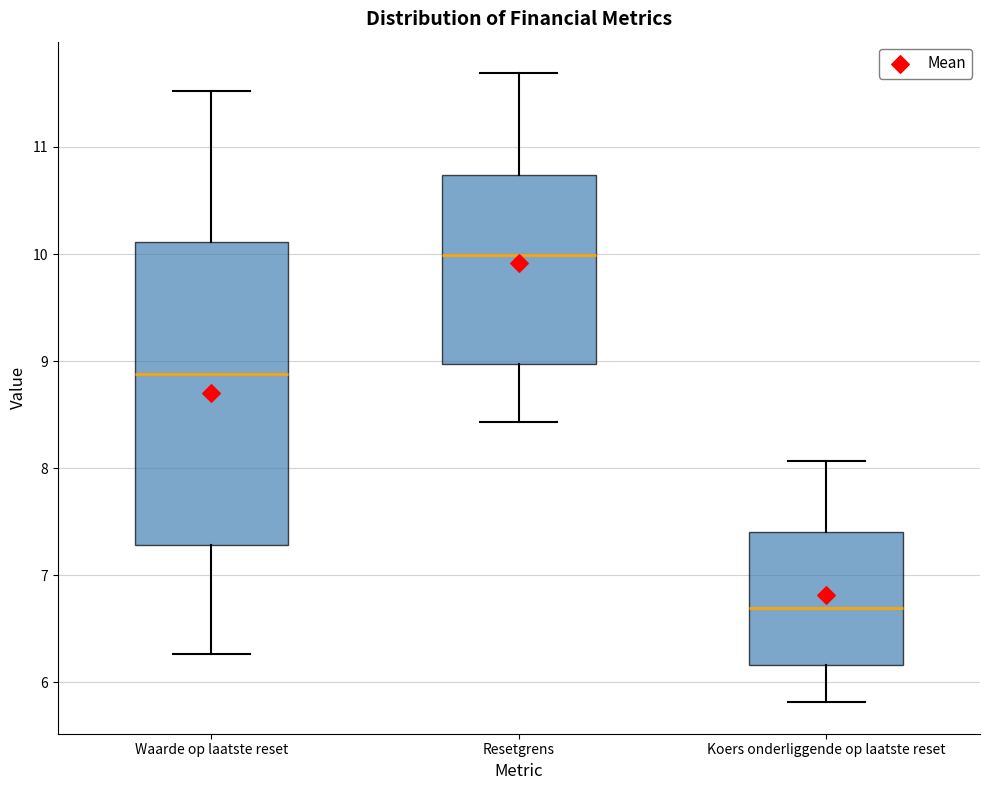

Reading left to right, transcribe this box plot: for each box, give where its median line is, the range the box spans, and where its two whiskers end, as read against the y-axis. The values are not printed on the chart, so give them approximately, as read against the axis.

Waarde op laatste reset: median 8.9, box 7.3 to 10.1, whiskers 6.3 to 11.5
Resetgrens: median 10.0, box 9.0 to 10.7, whiskers 8.4 to 11.7
Koers onderliggende op laatste reset: median 6.7, box 6.2 to 7.4, whiskers 5.8 to 8.1